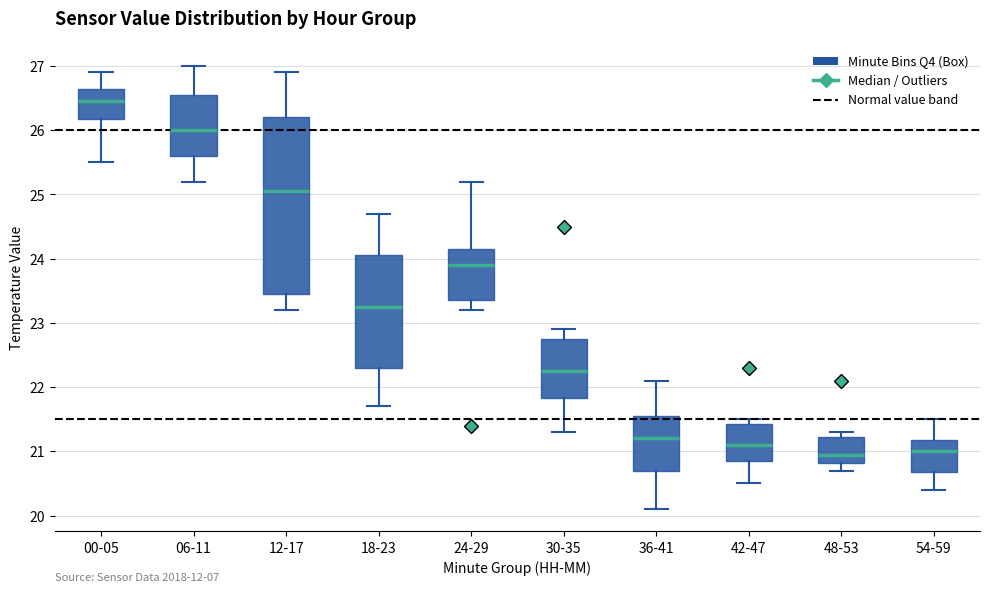

Which box has the highest median line?

00-05